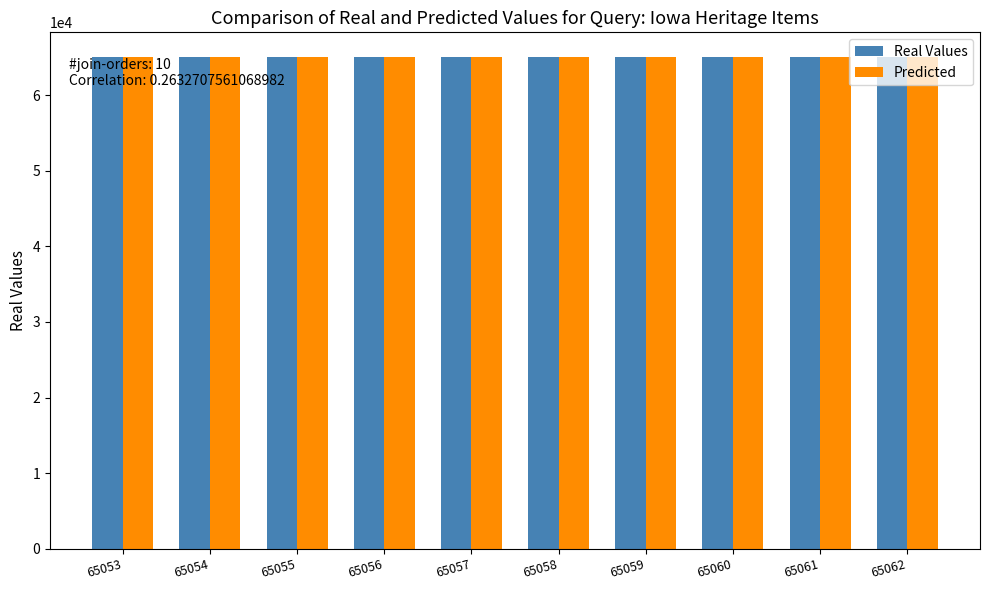

What is the sum of all Real Values values?

650575